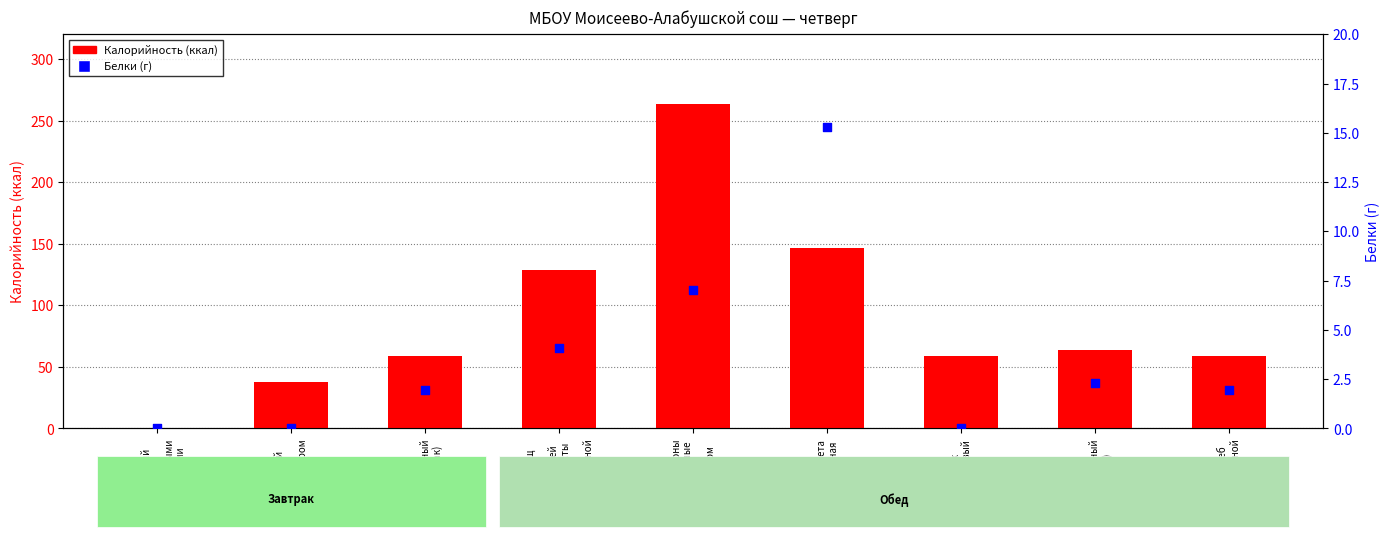

What are all the series names shown in the legend?

Калорийность (ккал), Белки (г)